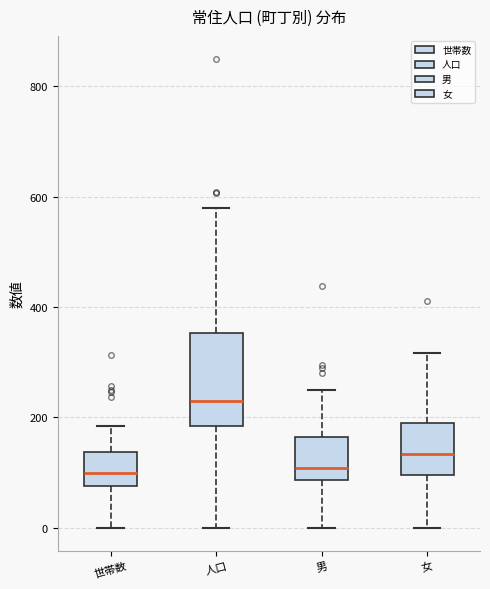

Reading left to right, read every box against the y-axis: the position of its median line, the range the box covers, and the ends of its whiskers. The values are not printed on the chart, so give them approximately, as read against the axis.

世帯数: median 100, box 80 to 140, whiskers 0 to 180
人口: median 220, box 180 to 360, whiskers 0 to 580
男: median 100, box 80 to 160, whiskers 0 to 260
女: median 140, box 100 to 180, whiskers 0 to 320